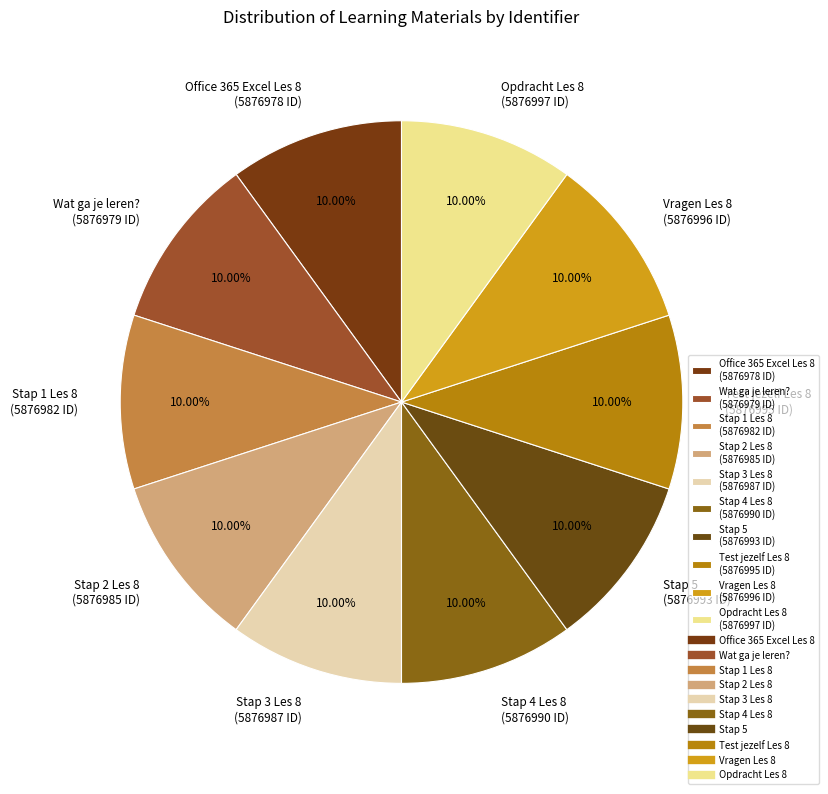

Is there any slice that represents more than half of the pie?

No